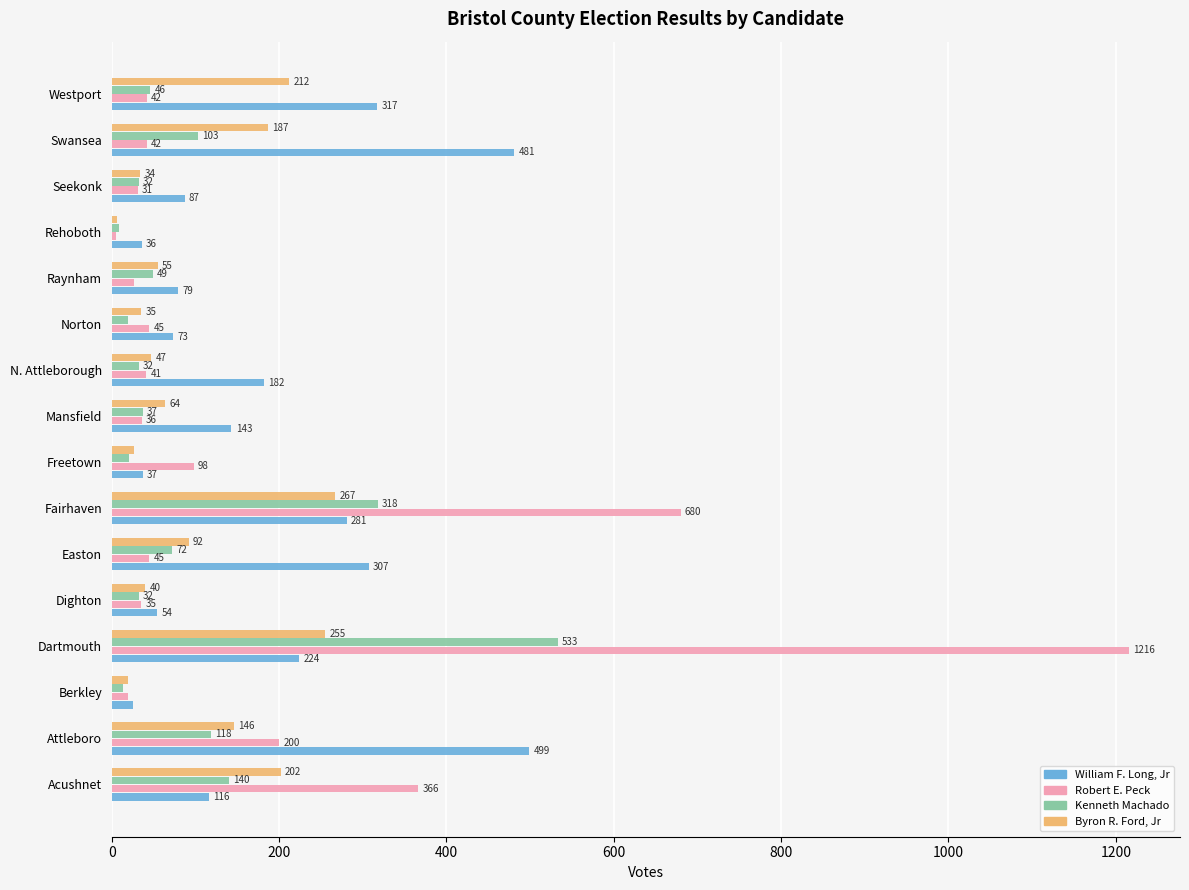

What is the minimum value for Kenneth Machado?

9